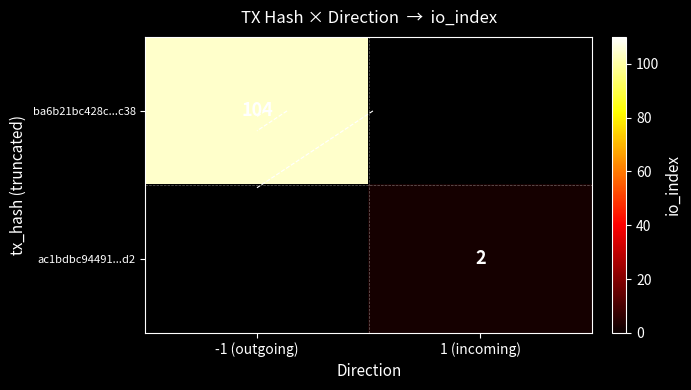

Which category has the lowest value in the ba6b21bc428c...c38 series?

-1 (outgoing)